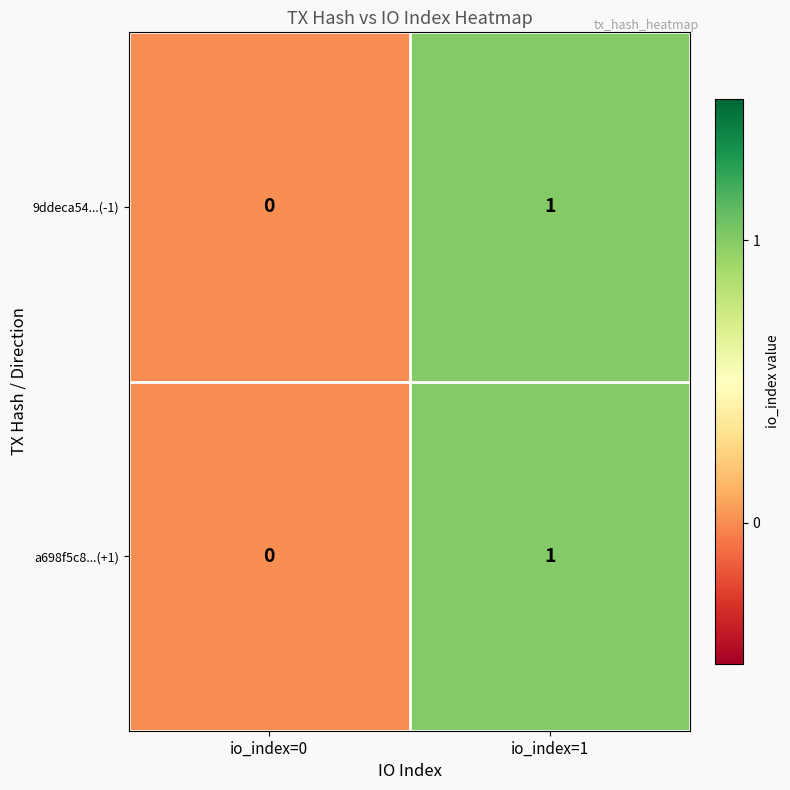

List the labels in order of 9ddeca54...(-1) value, smallest first.

io_index=0, io_index=1